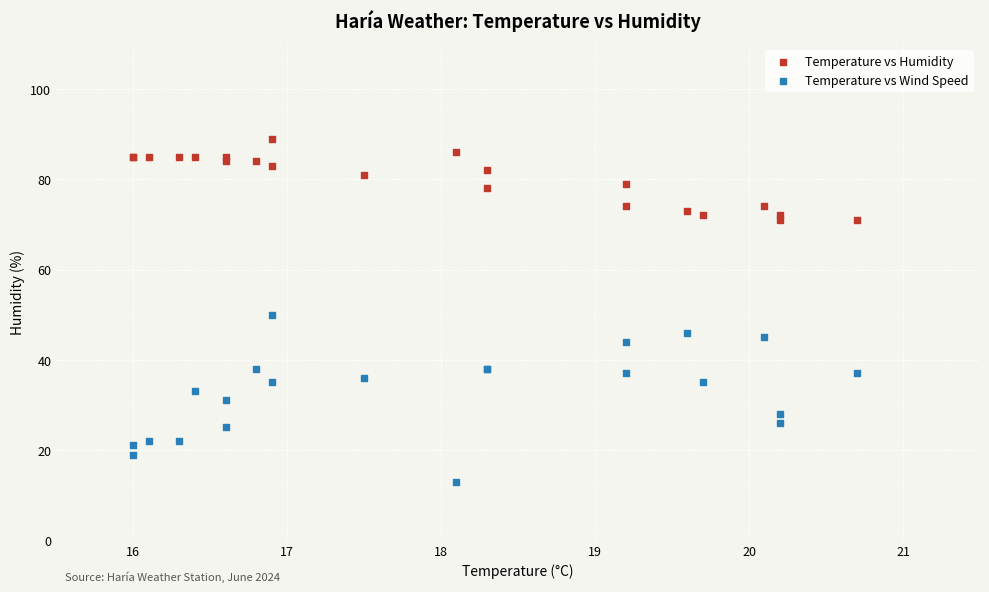

Which series contains the highest Y value?

Temperature vs Humidity